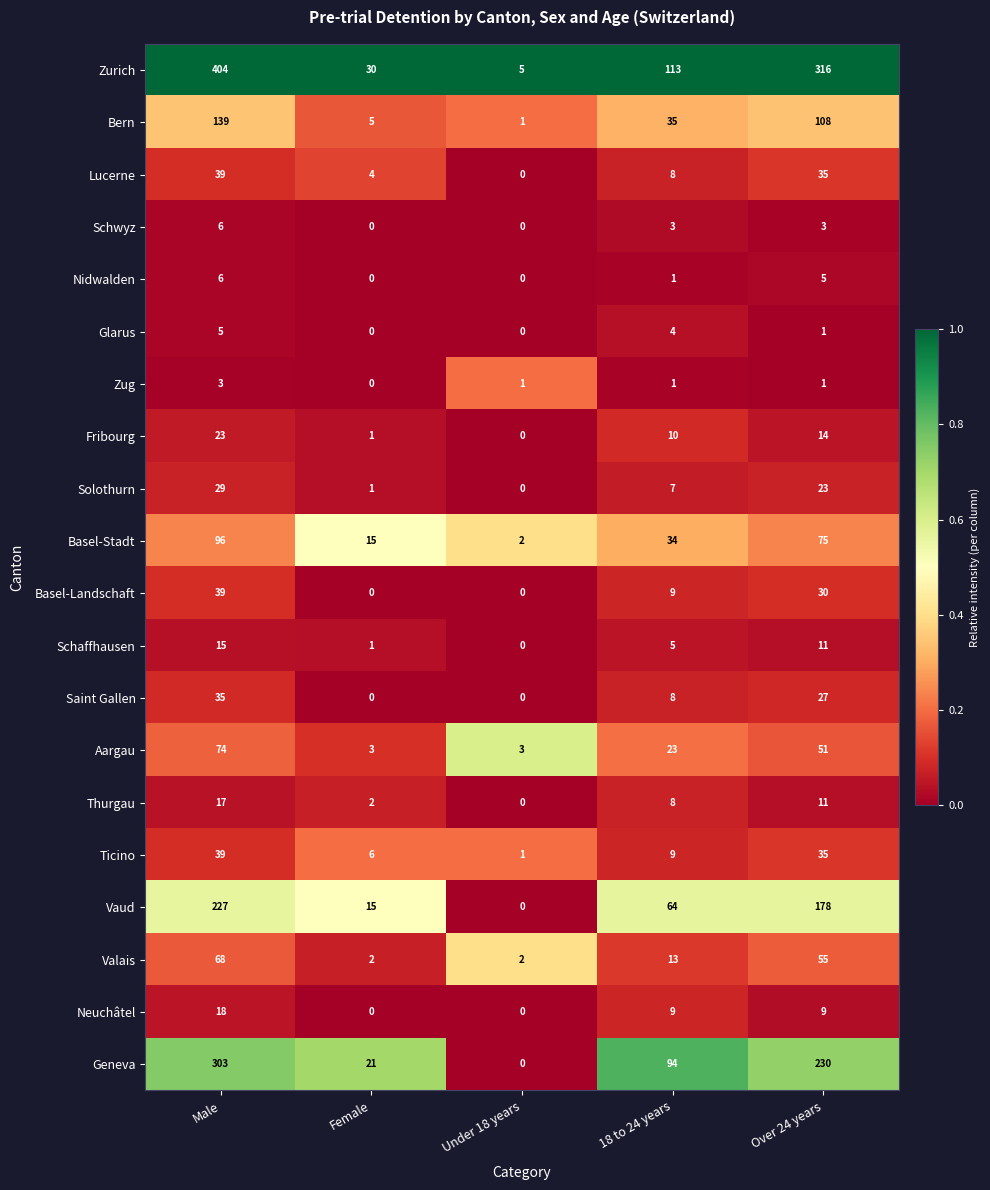

Read the Aargau value at Male, to the nearest 5.

75